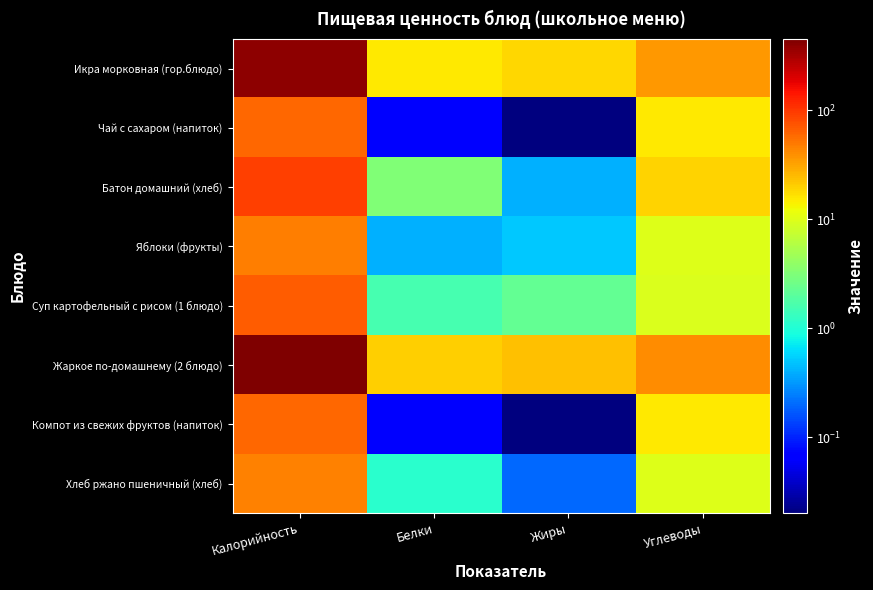

What is the difference between the highest and lowest values at Углеводы?

30.8